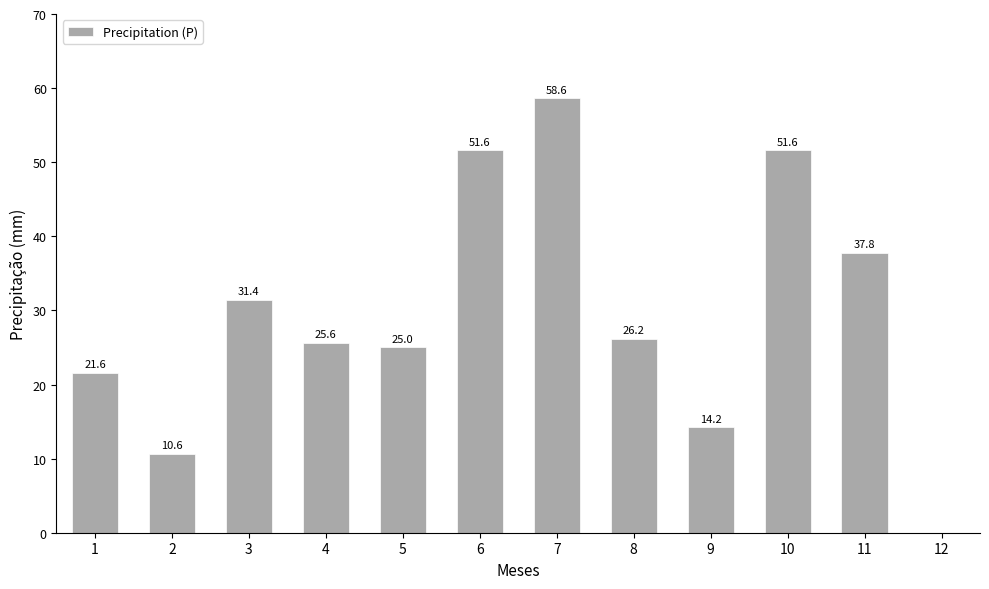

How many positive values are there?

11